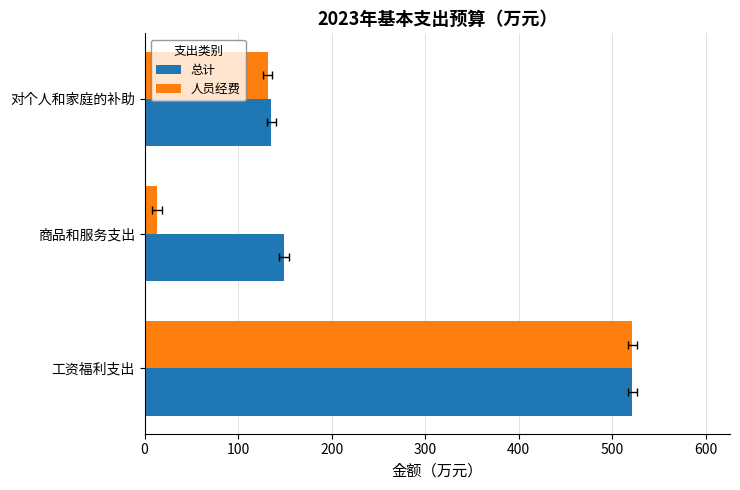

How many bars are there in total?

6